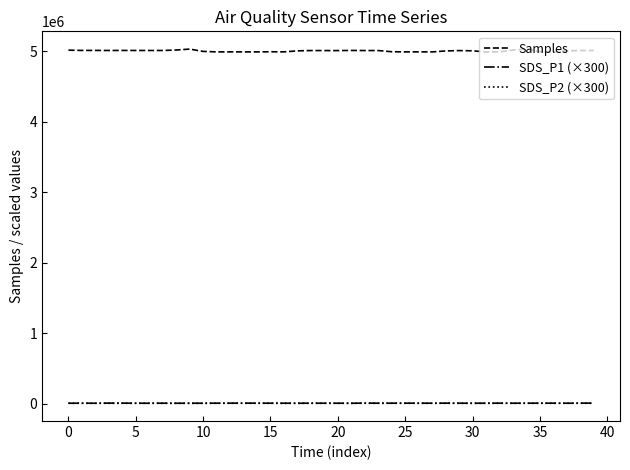

Which series has the largest total across all categories?

Samples